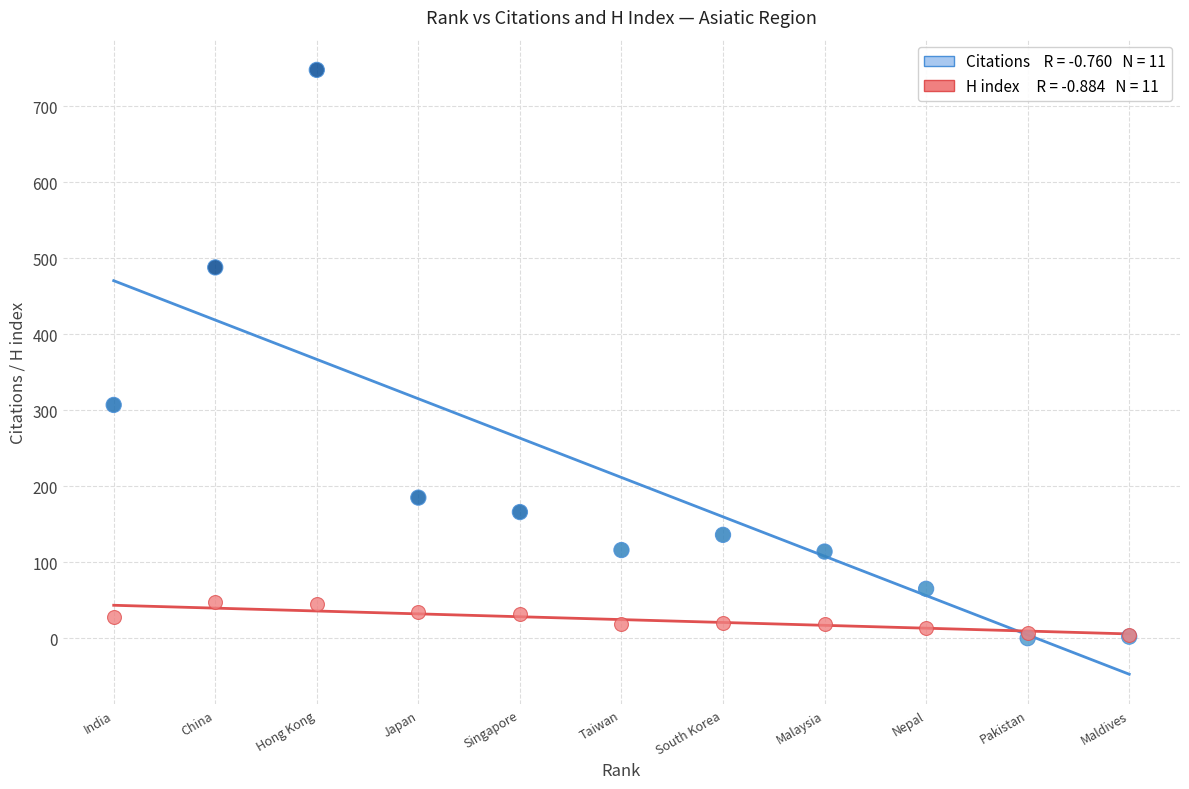

Across all series, what Y value is closest to 374?

307